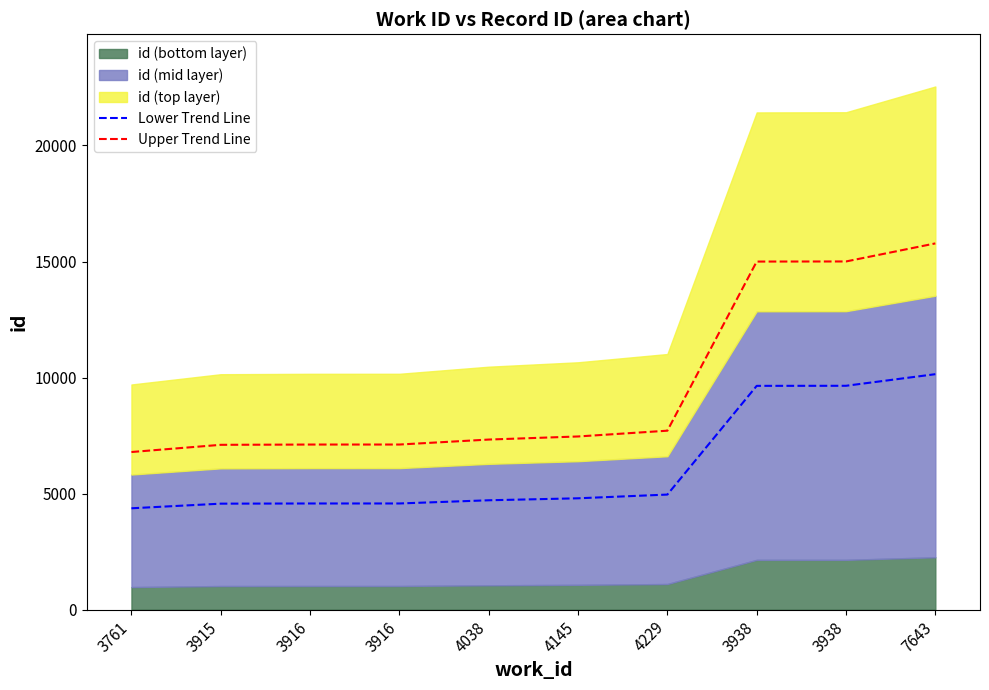

How many data points in Lower Trend Line are less than 4795?

5